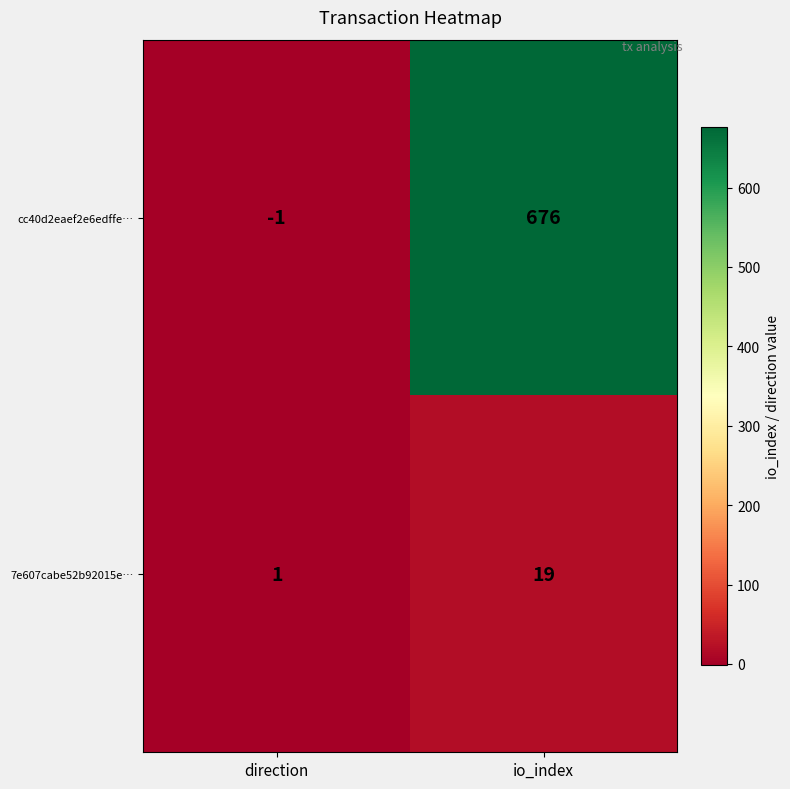

What is the approximate value of cc40d2eaef2e6edffe… at io_index, to the nearest 10?

680